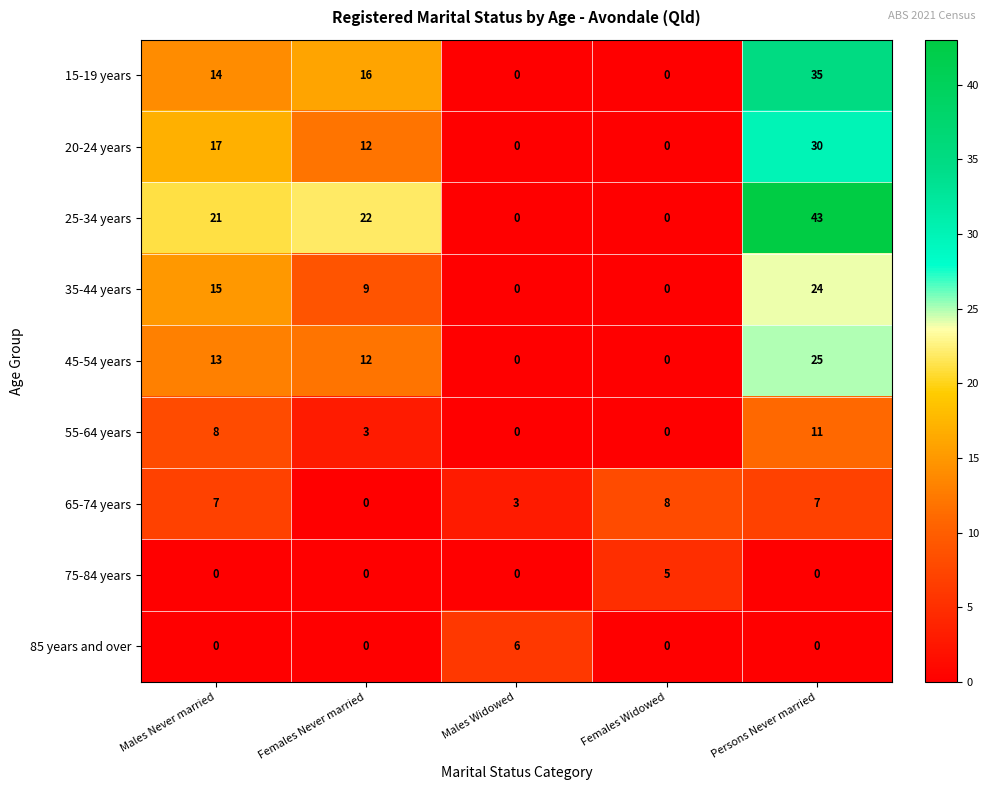

Is it true that 15-19 years equals 16 at Females Never married?

True